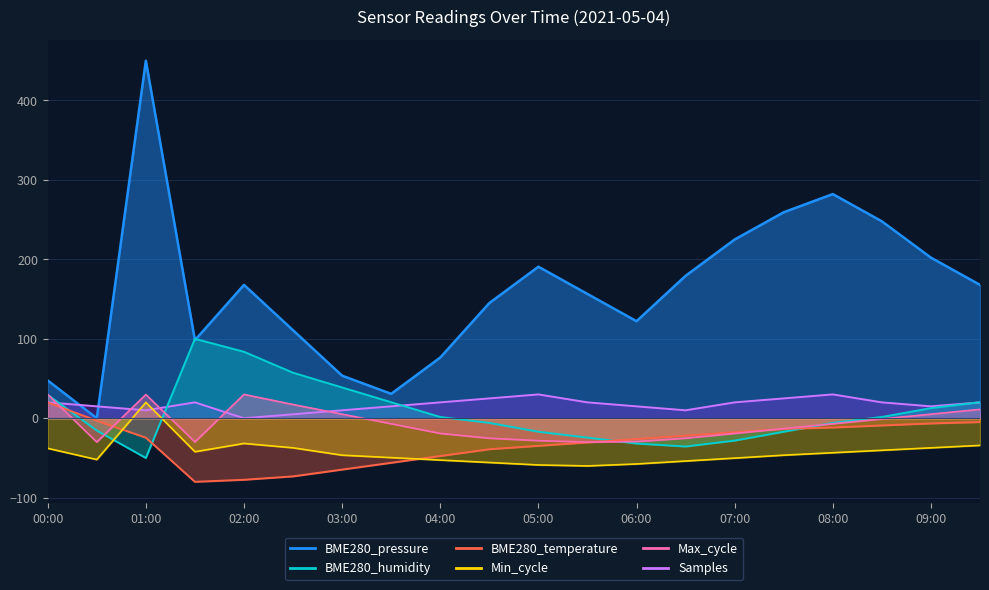

In Samples, how many points are higher than both neighbors (excluding endpoints)?

3